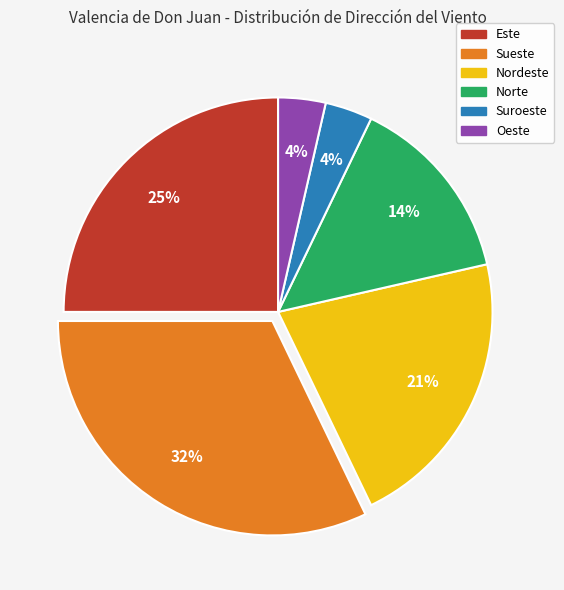

Which category has the biggest portion of the pie?

Sueste